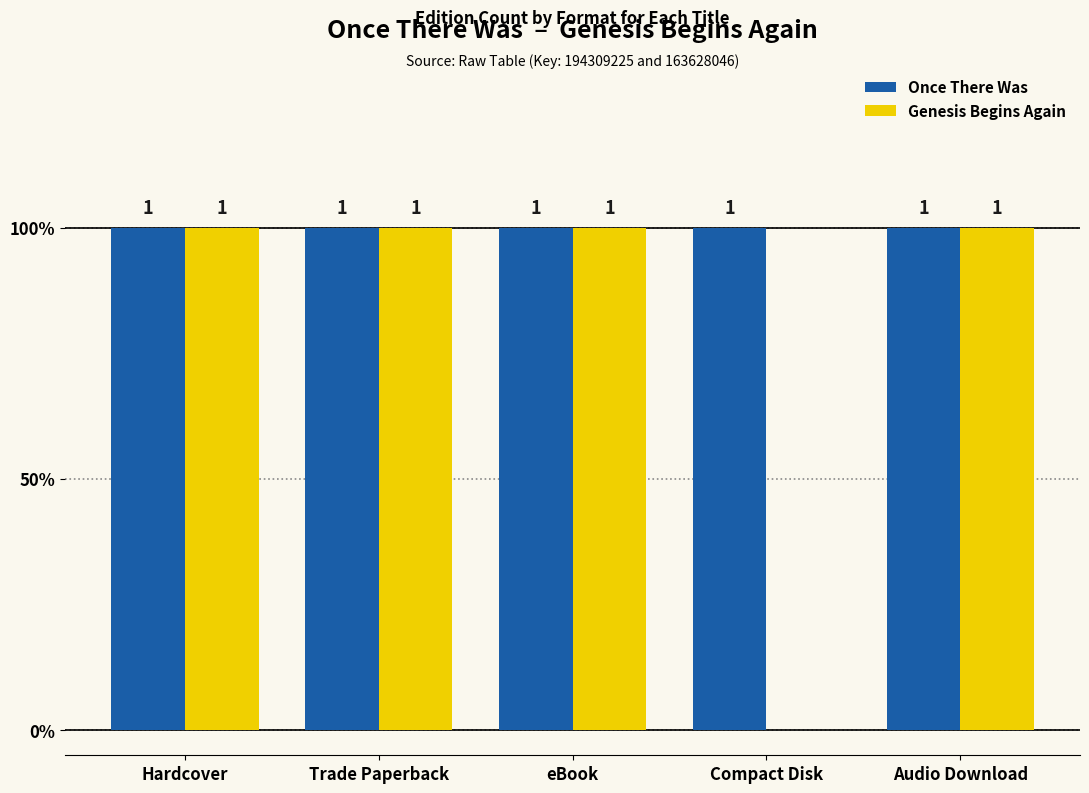

At how many categories does at least one series exceed 0?

5